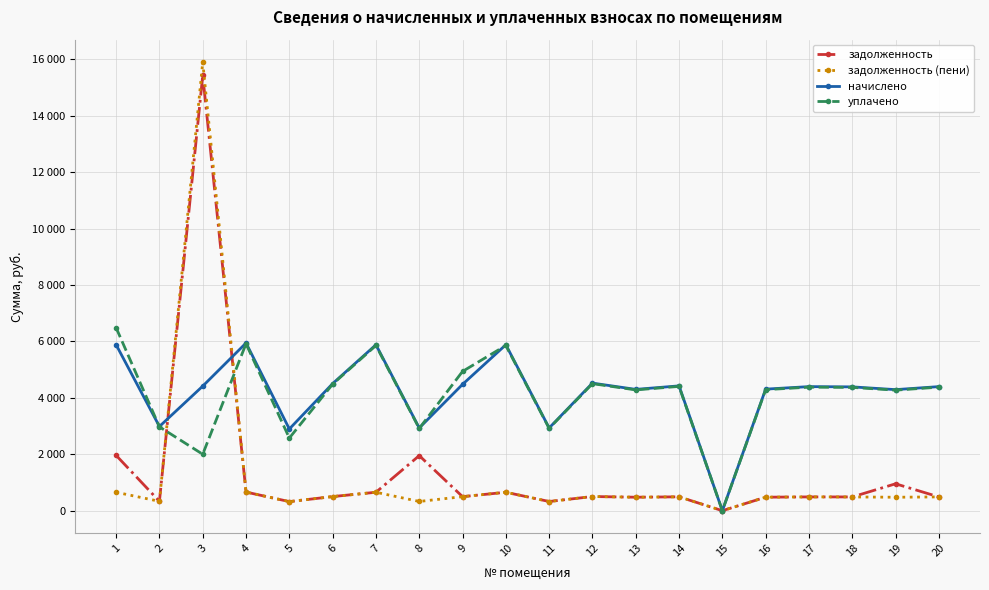

How many interior local valleys does the уплачено series have?

7